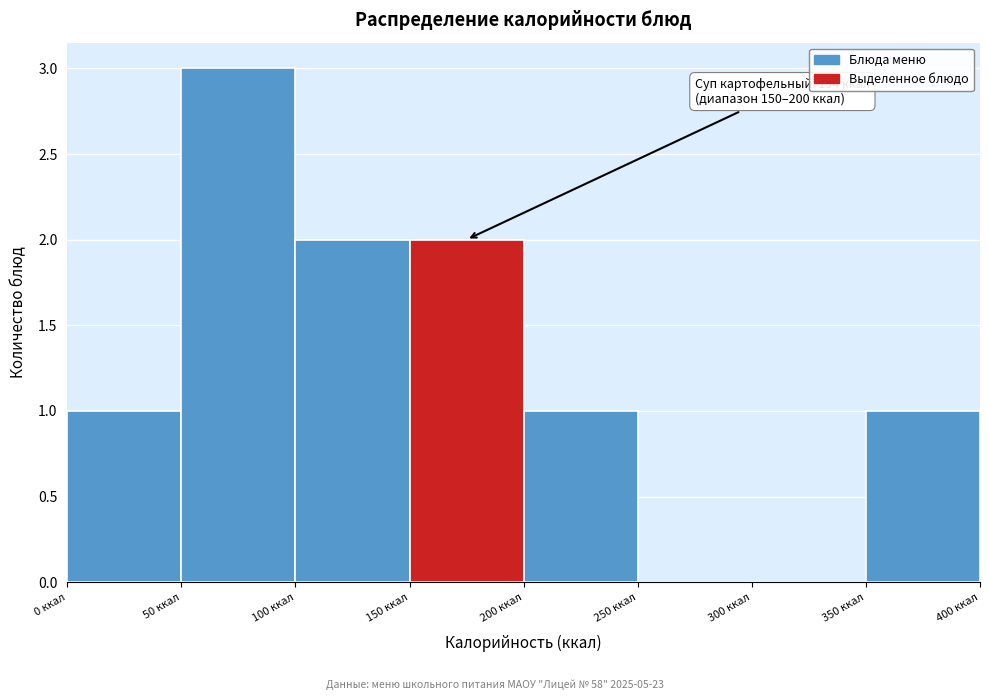

Which range on the x-axis has the tallest bar?

50 to 100